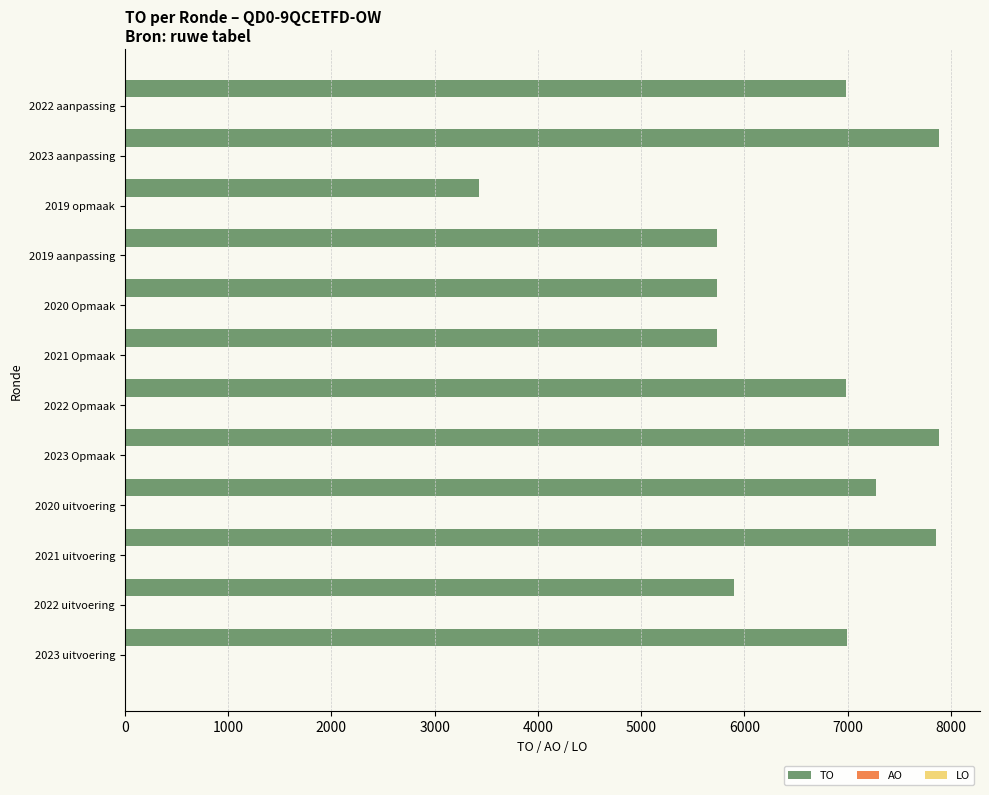

What is the greatest value displayed?

7887